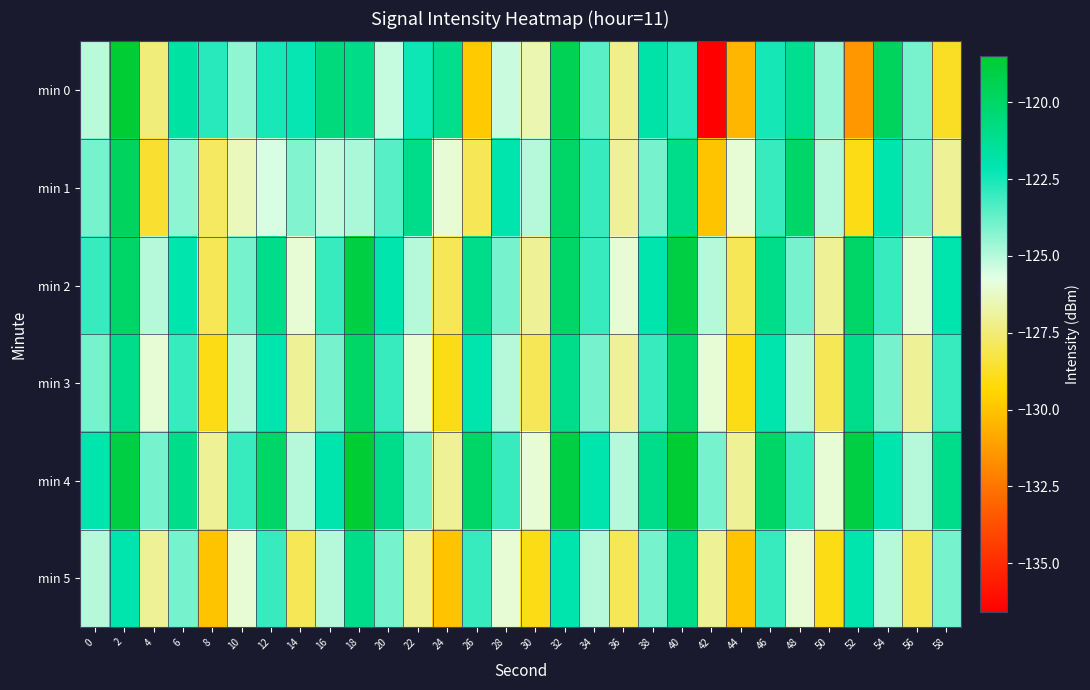

Reading left to right, extract all data points from this chart.

min 0: 0=-125.1	2=-118.5	4=-127.4	6=-121.6	8=-122.8	10=-124.4	12=-122.5	14=-122.2	16=-120.7	18=-120.9	20=-125.2	22=-122.3	24=-121.1	26=-129.8	28=-125.3	30=-126.6	32=-119.5	34=-123.6	36=-127.2	38=-121.9	40=-122.7	42=-136.6	44=-130.4	46=-122.5	48=-121.2	50=-124.6	52=-131.4	54=-119.7	56=-124.0	58=-128.8
min 1: 0=-124.0	2=-119.7	4=-128.6	6=-124.4	8=-127.8	10=-126.4	12=-125.5	14=-124.2	16=-125.1	18=-124.8	20=-123.5	22=-121.0	24=-126.0	26=-128.0	28=-122.0	30=-125.0	32=-120.0	34=-123.0	36=-127.0	38=-124.0	40=-121.0	42=-130.0	44=-126.0	46=-123.0	48=-120.0	50=-125.0	52=-129.0	54=-122.0	56=-124.0	58=-127.0
min 2: 0=-123.0	2=-120.0	4=-125.0	6=-122.0	8=-128.0	10=-124.0	12=-121.0	14=-126.0	16=-123.0	18=-119.0	20=-122.0	22=-125.0	24=-128.0	26=-121.0	28=-124.0	30=-127.0	32=-120.0	34=-123.0	36=-126.0	38=-122.0	40=-119.0	42=-125.0	44=-128.0	46=-121.0	48=-124.0	50=-127.0	52=-120.0	54=-123.0	56=-126.0	58=-122.0
min 3: 0=-124.0	2=-121.0	4=-126.0	6=-123.0	8=-129.0	10=-125.0	12=-122.0	14=-127.0	16=-124.0	18=-120.0	20=-123.0	22=-126.0	24=-129.0	26=-122.0	28=-125.0	30=-128.0	32=-121.0	34=-124.0	36=-127.0	38=-123.0	40=-120.0	42=-126.0	44=-129.0	46=-122.0	48=-125.0	50=-128.0	52=-121.0	54=-124.0	56=-127.0	58=-123.0
min 4: 0=-122.0	2=-119.0	4=-124.0	6=-121.0	8=-127.0	10=-123.0	12=-120.0	14=-125.0	16=-122.0	18=-118.0	20=-121.0	22=-124.0	24=-127.0	26=-120.0	28=-123.0	30=-126.0	32=-119.0	34=-122.0	36=-125.0	38=-121.0	40=-118.0	42=-124.0	44=-127.0	46=-120.0	48=-123.0	50=-126.0	52=-119.0	54=-122.0	56=-125.0	58=-121.0
min 5: 0=-125.0	2=-122.0	4=-127.0	6=-124.0	8=-130.0	10=-126.0	12=-123.0	14=-128.0	16=-125.0	18=-121.0	20=-124.0	22=-127.0	24=-130.0	26=-123.0	28=-126.0	30=-129.0	32=-122.0	34=-125.0	36=-128.0	38=-124.0	40=-121.0	42=-127.0	44=-130.0	46=-123.0	48=-126.0	50=-129.0	52=-122.0	54=-125.0	56=-128.0	58=-124.0